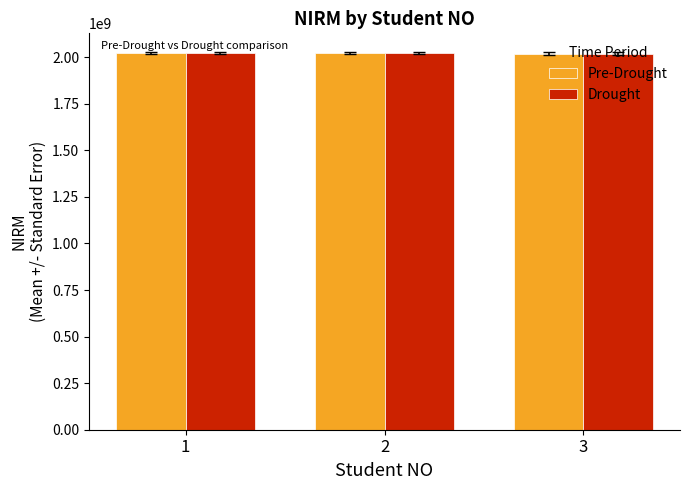

The value of Pre-Drought at 3 is 2020020504. True or false?

True